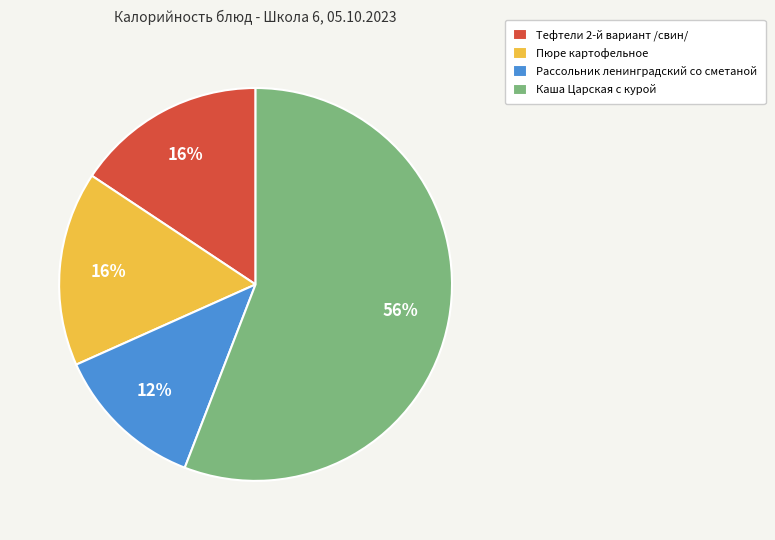

Is it true that Каша Царская с курой is 62% of the pie?

False